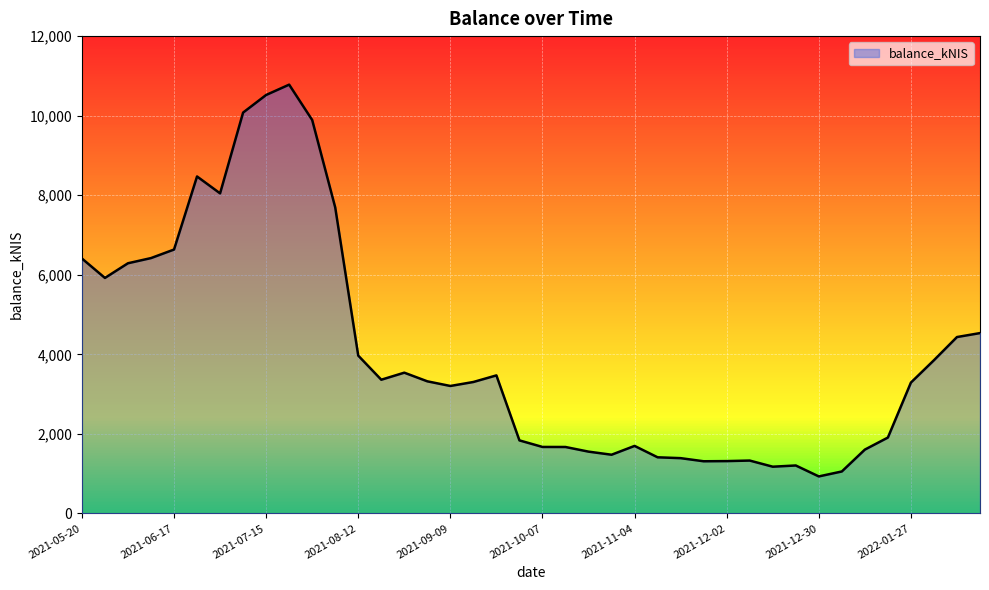

At which category does the chart reach its peak across all series?

2021-07-22